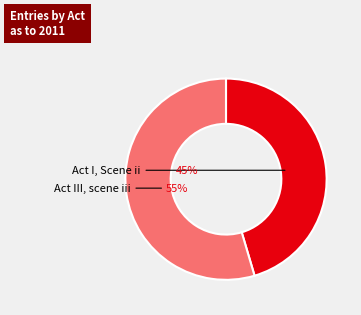

Does any single category account for the majority?

Yes